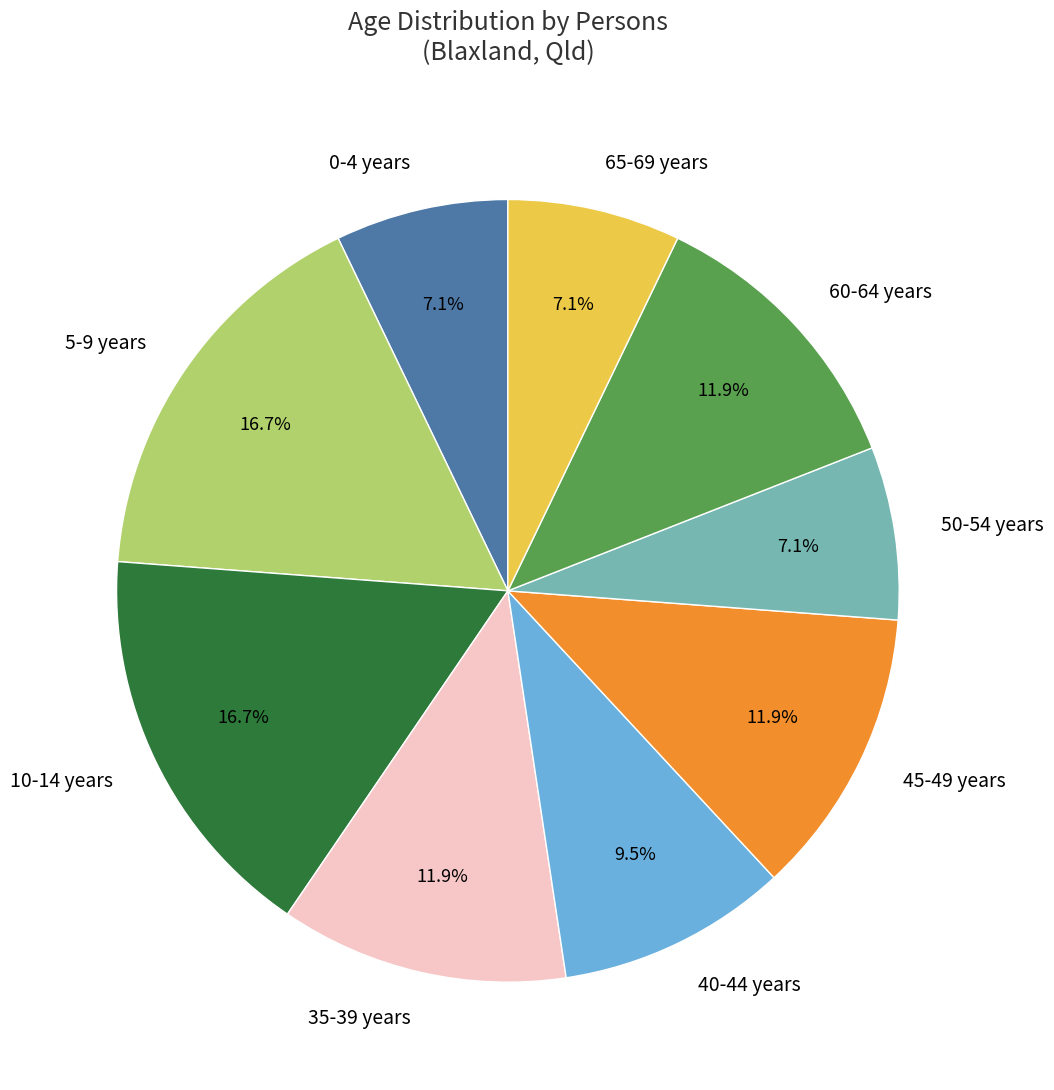

Is there any slice that represents more than half of the pie?

No